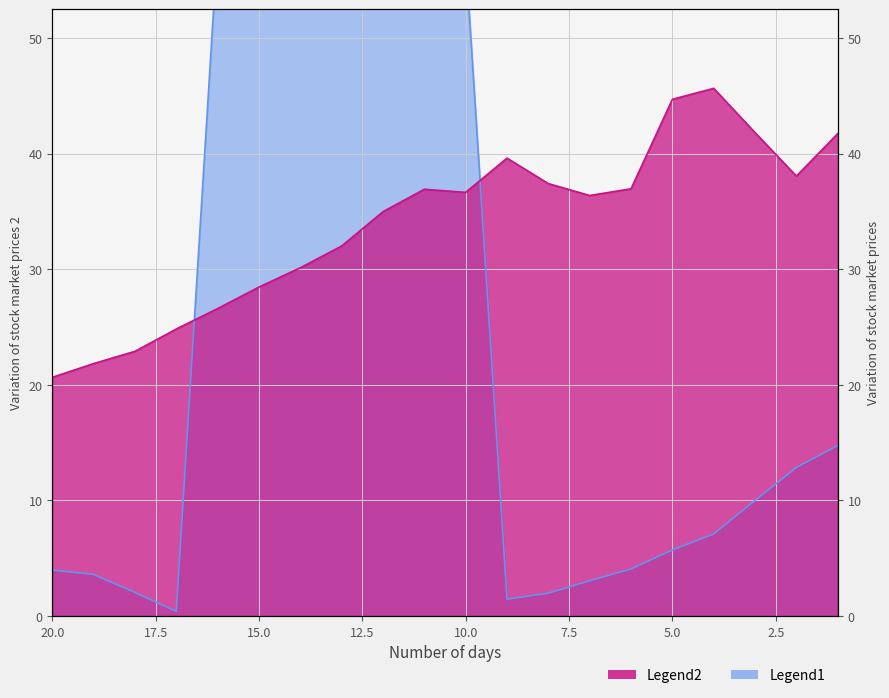

How many values in the Legend1 series are below 10?

10